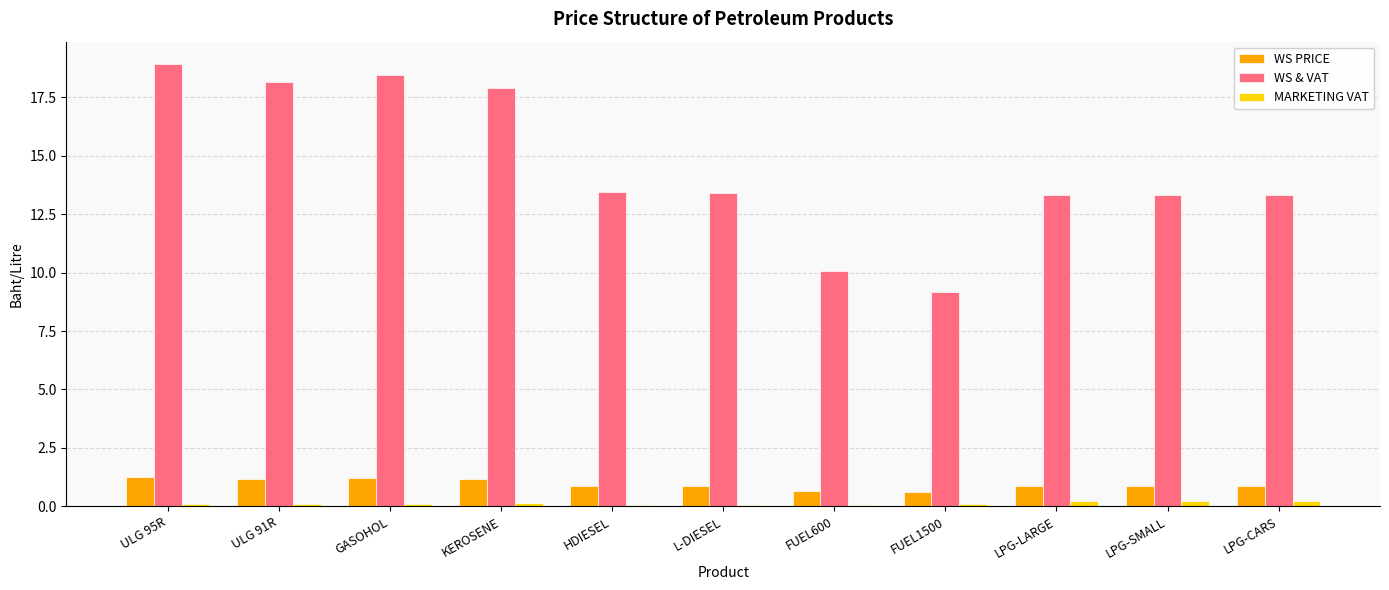

What is the label of the 4th bar from the left?

KEROSENE